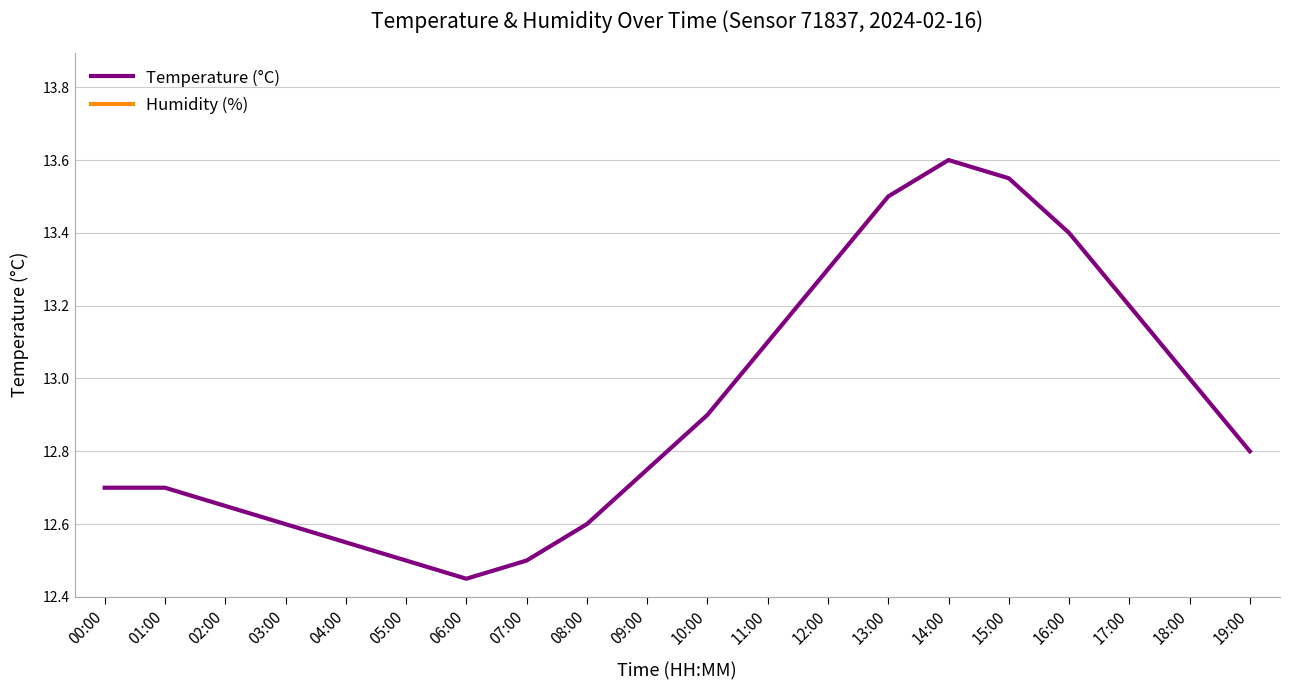

What is the average value of the Temperature (°C) series?

12.9